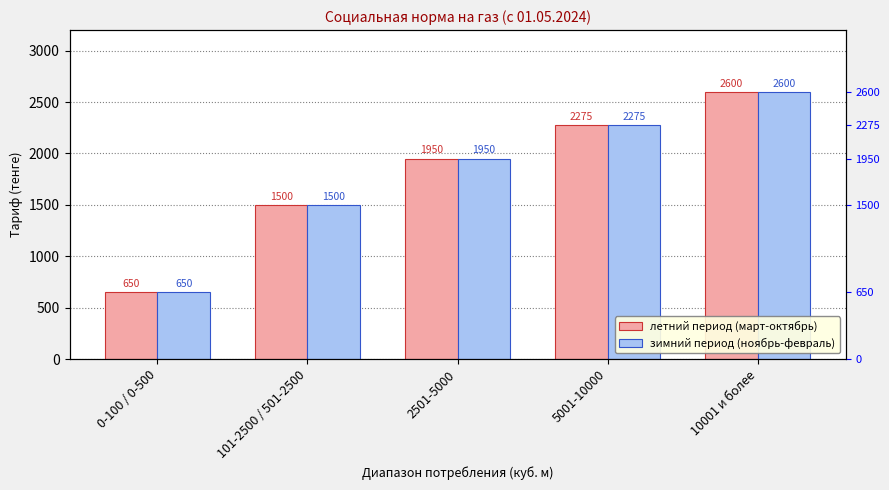

Where does the зимний период (ноябрь-февраль) series first go above 1950?

5001-10000